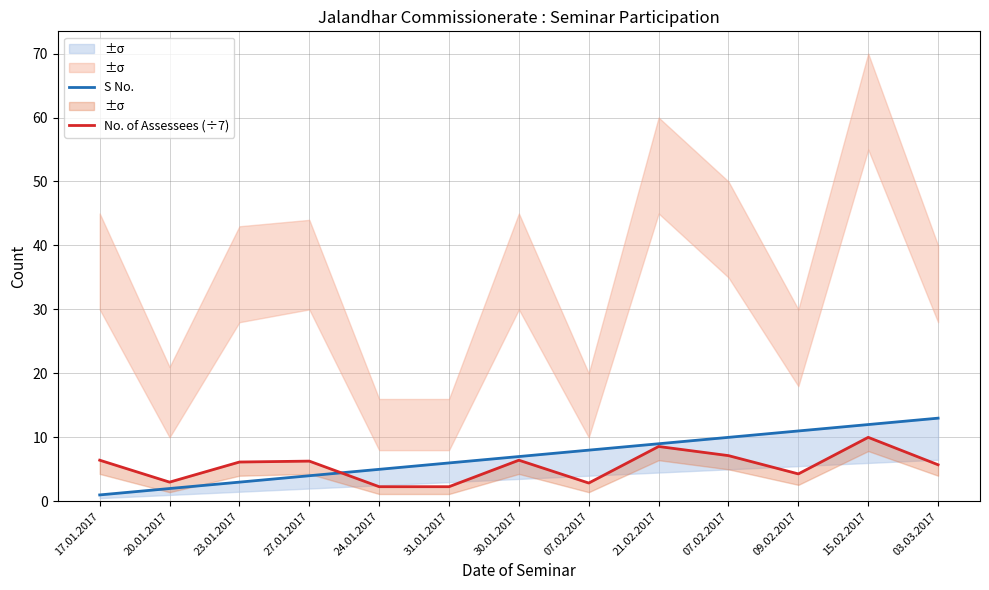

At which label does No. of Assessees (÷7) reach its peak?

15.02.2017